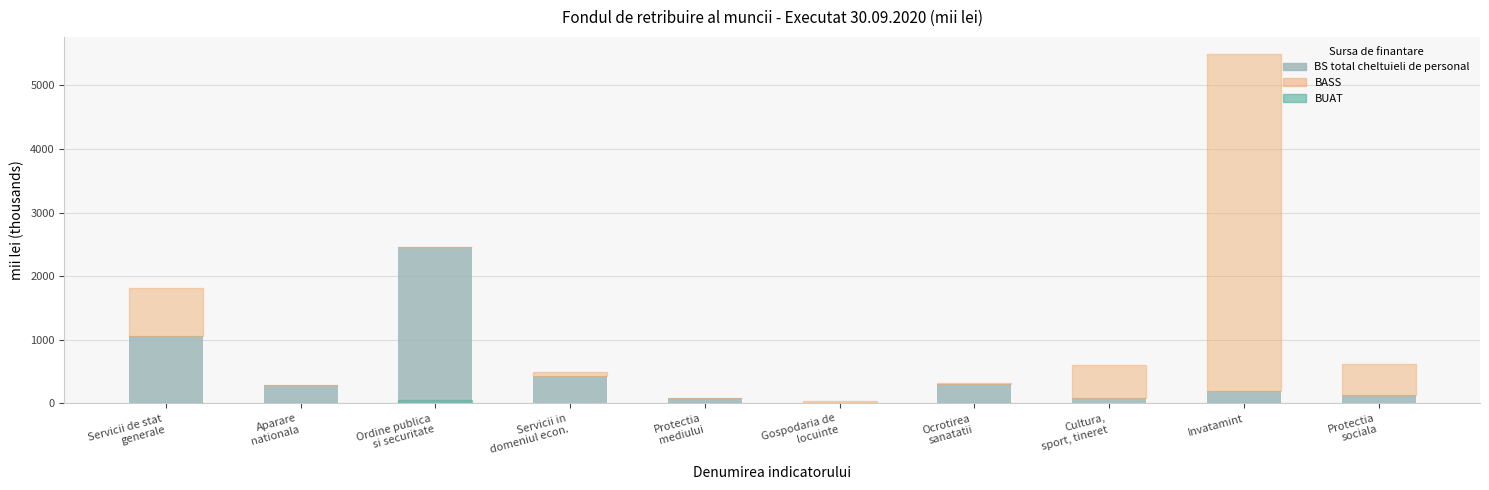

Are the bars horizontal?

No